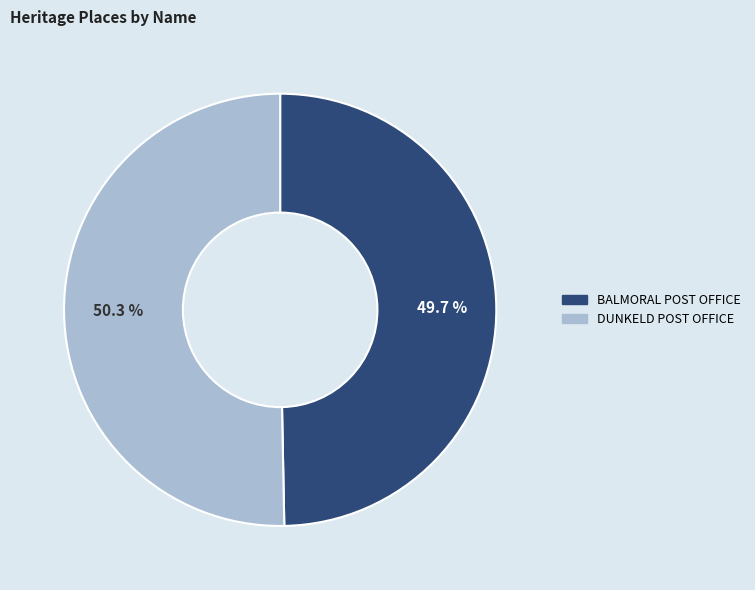

To the nearest percent, what percentage of the pie is DUNKELD POST OFFICE?

50%